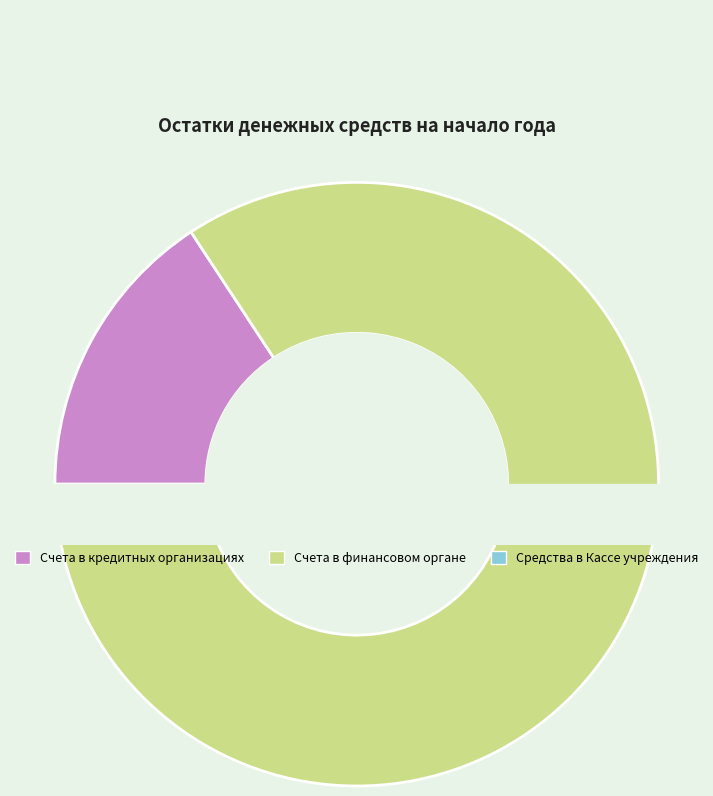

How many segments does this pie chart have?

3